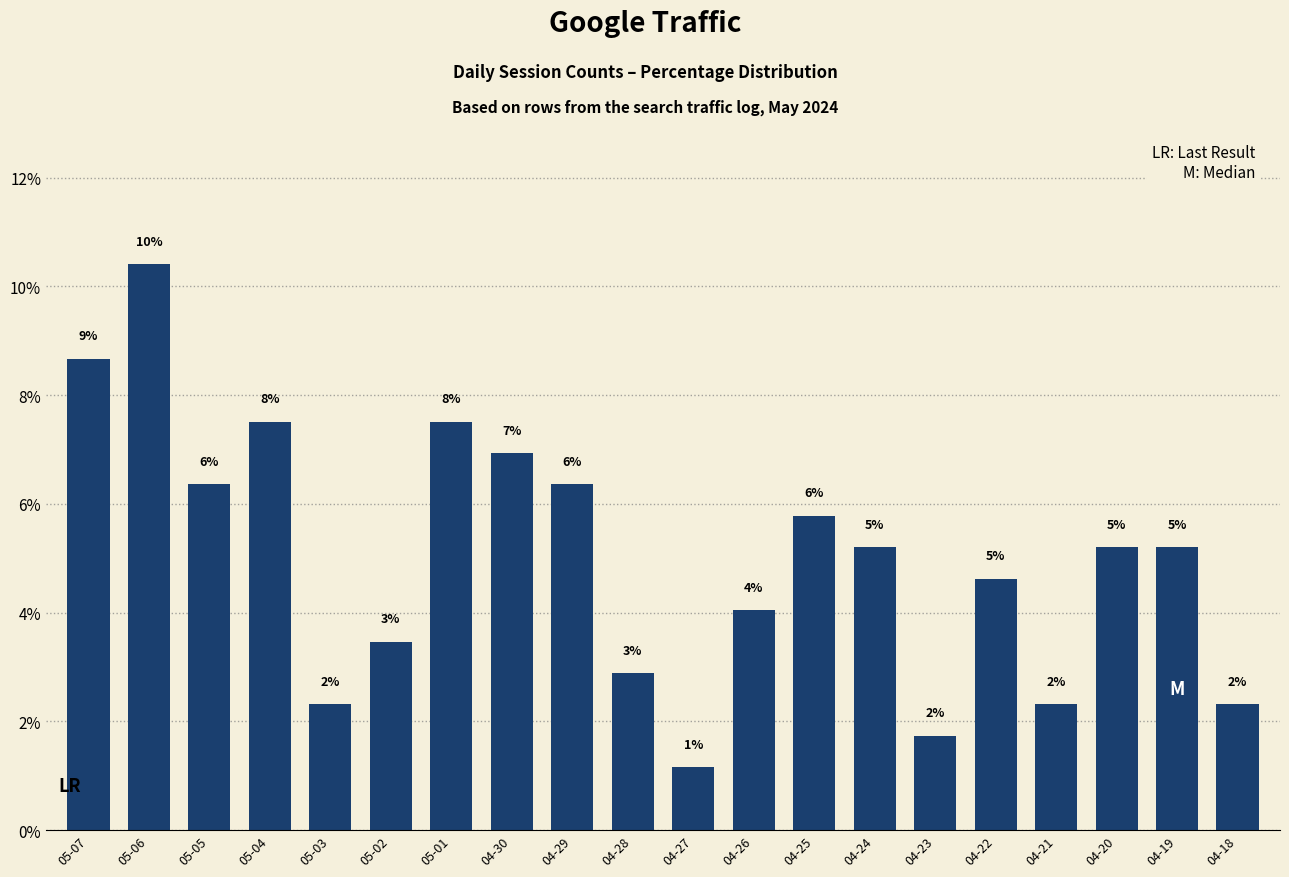

Approximately how many times larger is the value at 04-30 compared to 05-01?

0.9